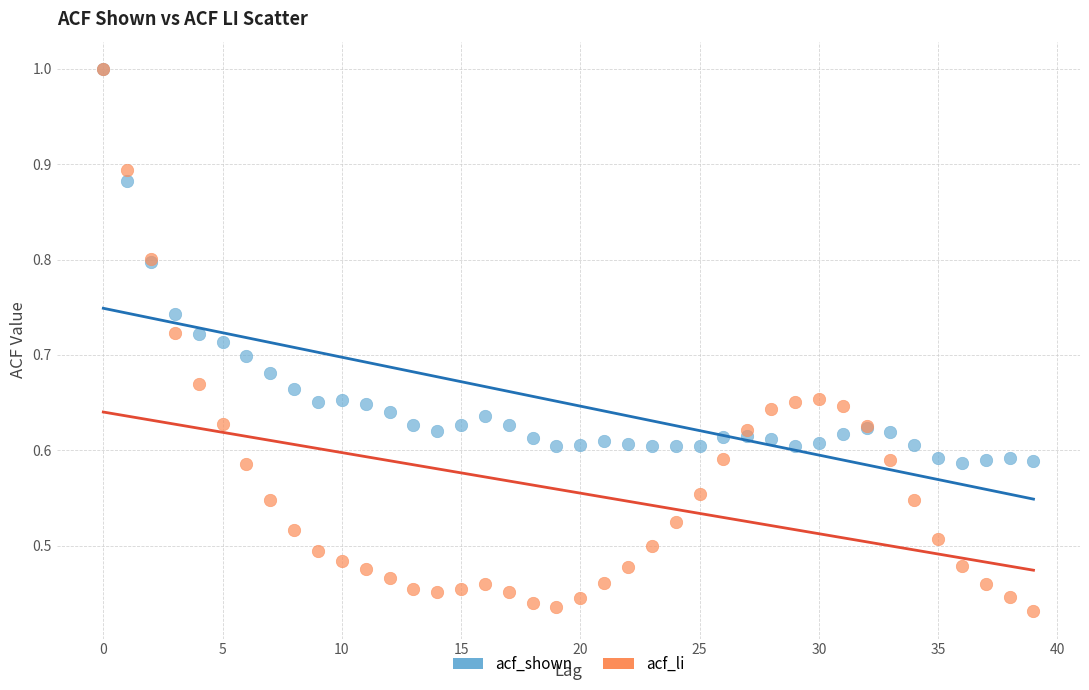

What are all the series names shown in the legend?

acf_shown, acf_li